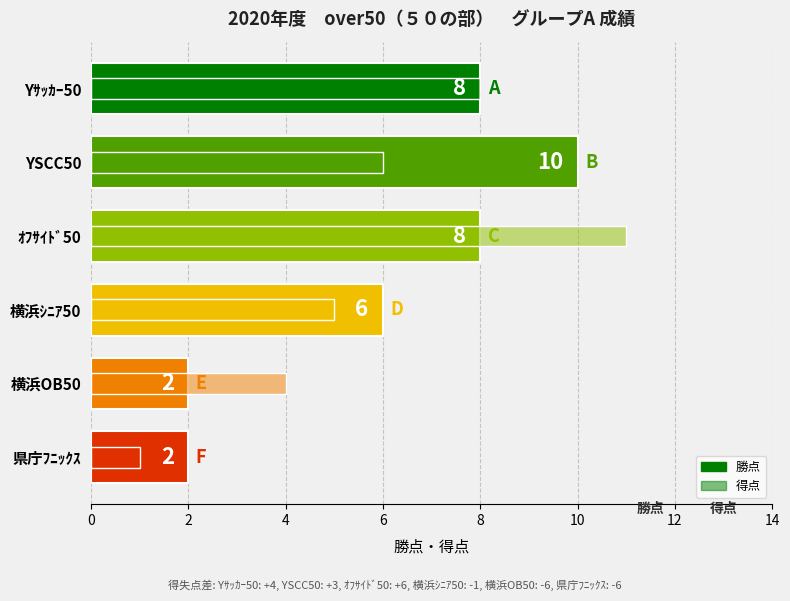

What is the difference between the second highest and minimum values in the 得点 series?

7